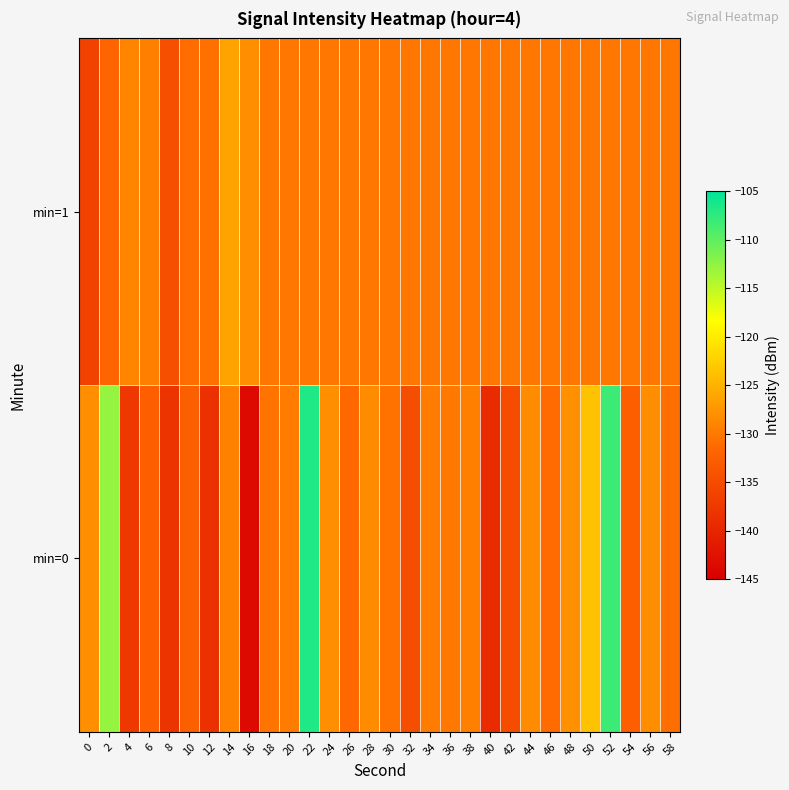

Between 20 and 54, which is larger?

20